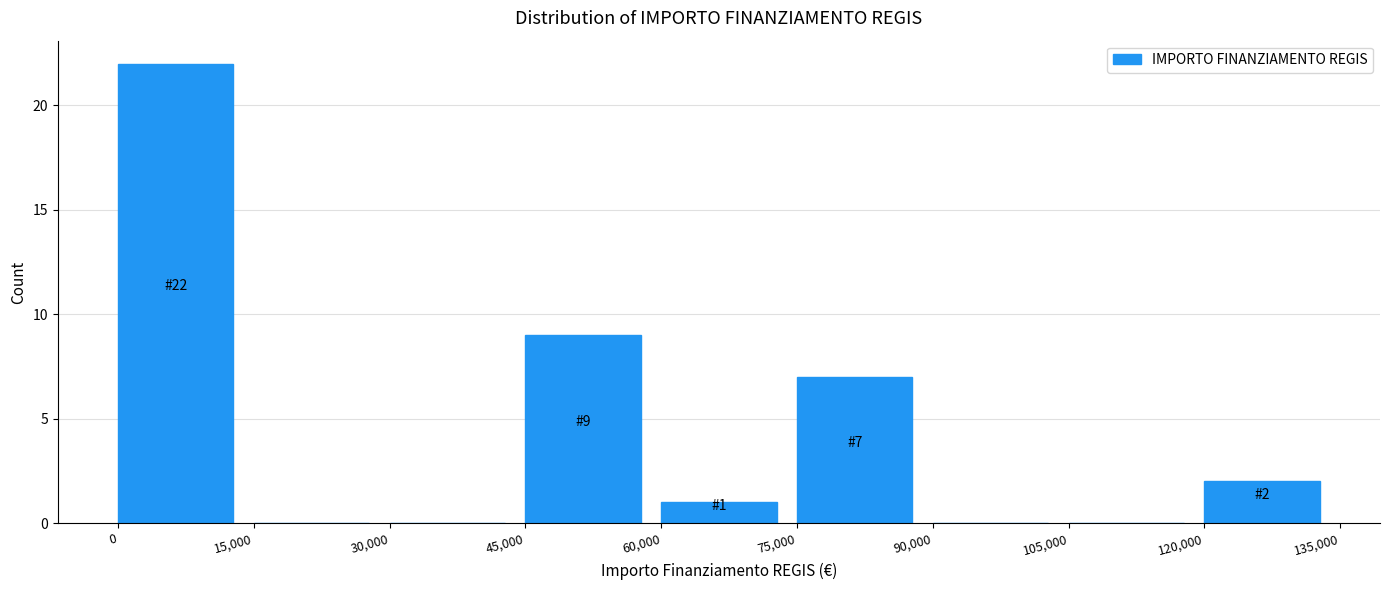

Which range on the x-axis has the tallest bar?

0 to 15,000